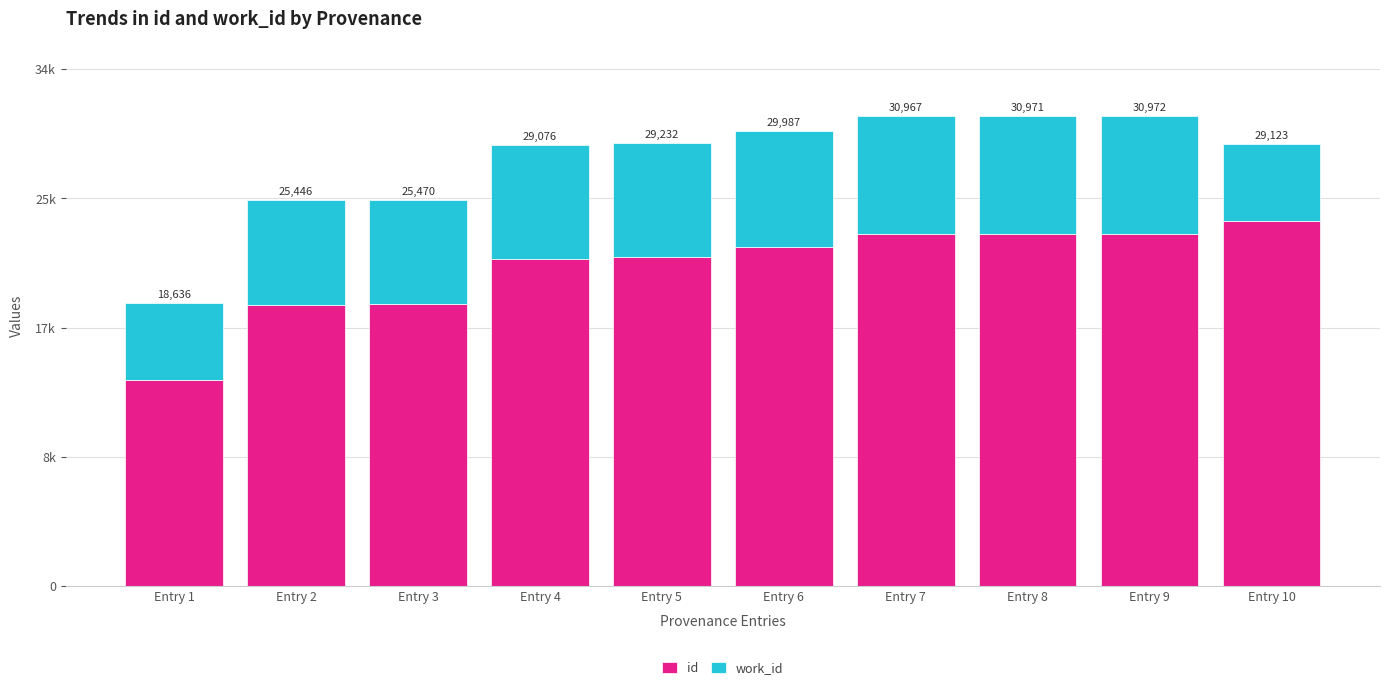

Does the chart contain any negative values?

No